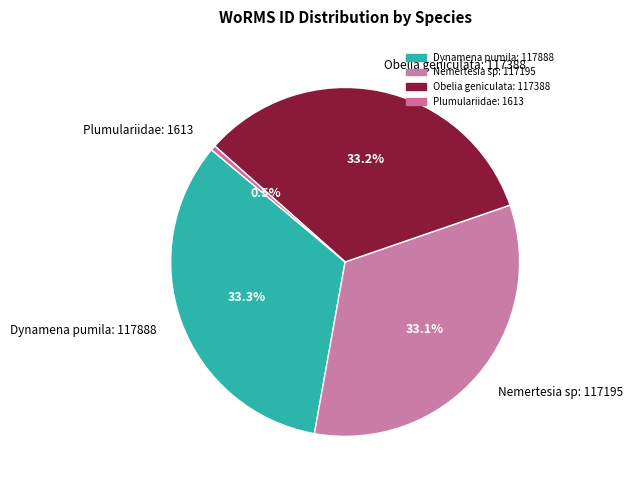

Does Plumulariidae: 1613 account for over 50% of the chart?

No